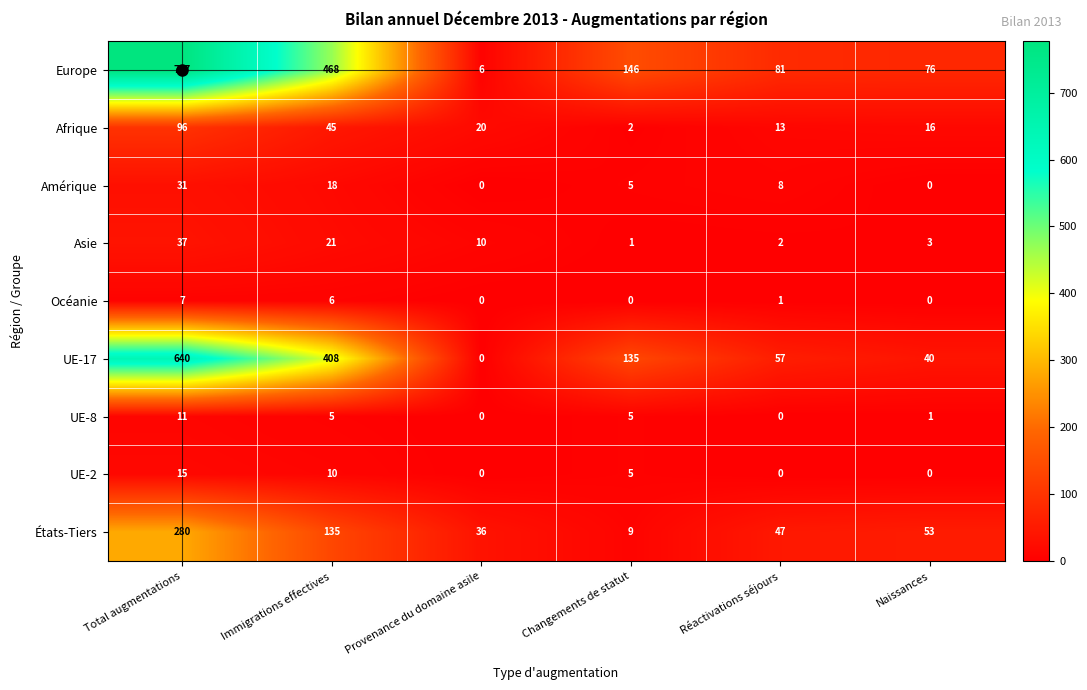

At which label does Amérique first exceed 8?

Total augmentations